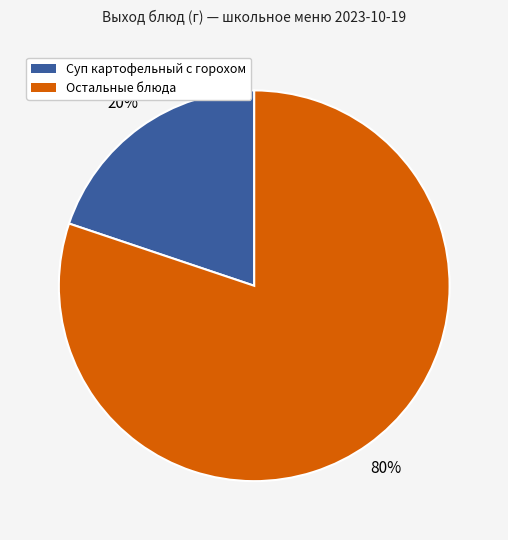

Combined, do Остальные блюда and Суп картофельный с горохом account for over 50%?

Yes